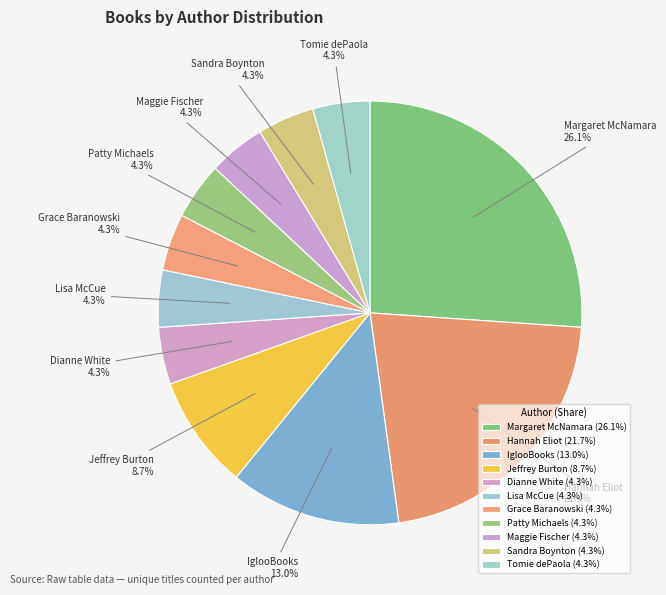

Which slice is the largest?

Margaret McNamara